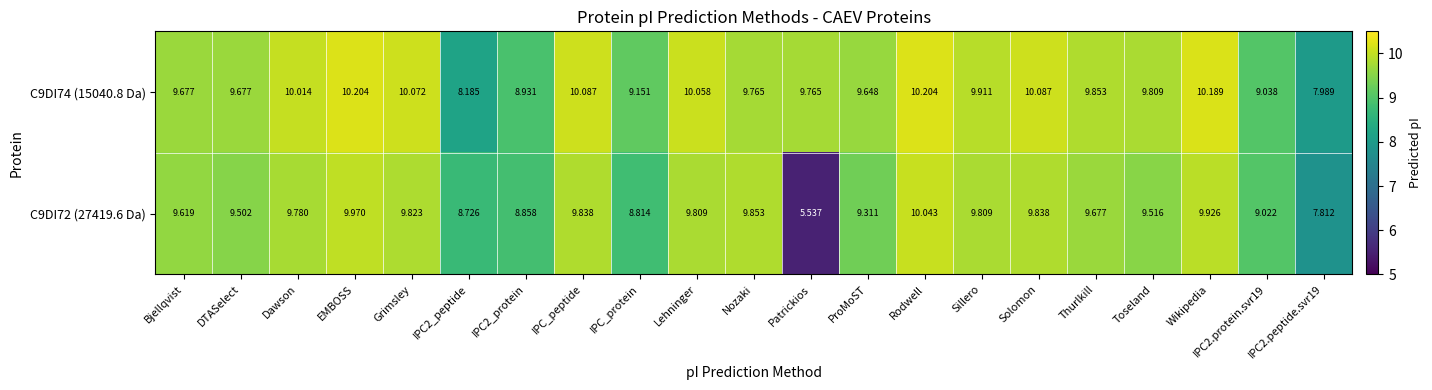

At which category is the sum across all series the highest?

Rodwell